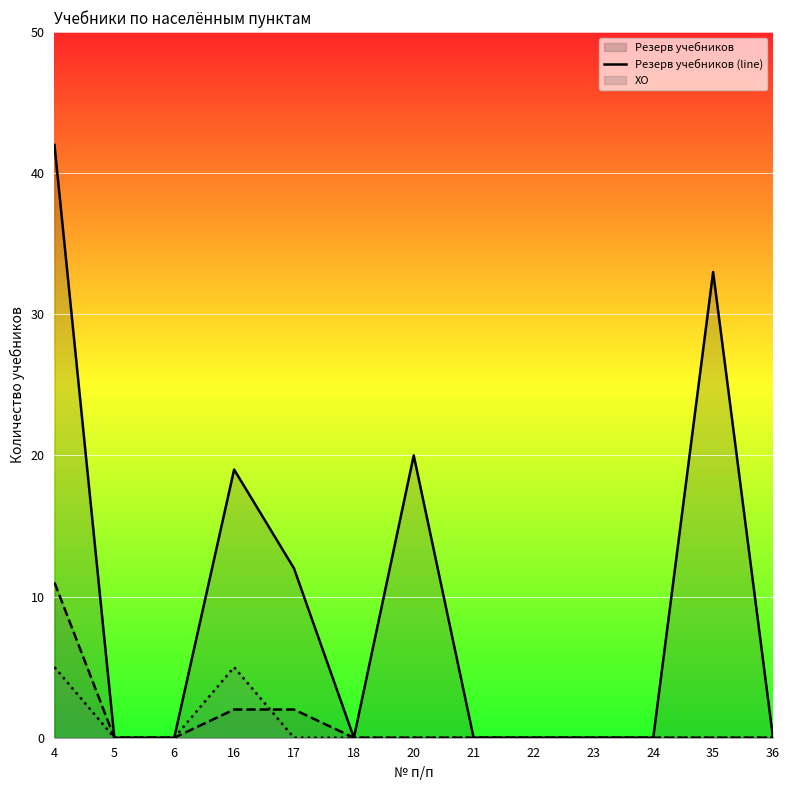

Is it true that Потапово (line) equals 1 at 16?

False